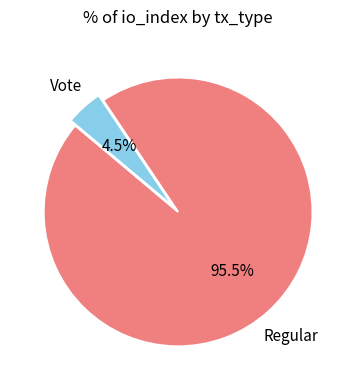

Rank the categories by value from lowest to highest.

Vote, Regular